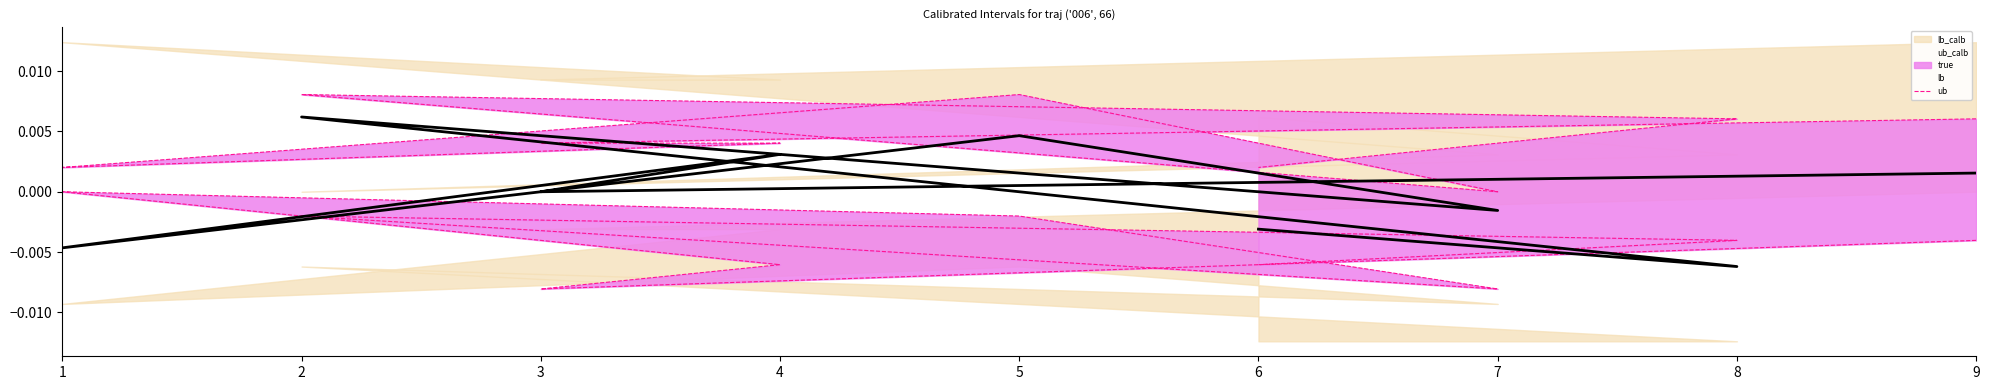

How many lines are shown in the chart?

3